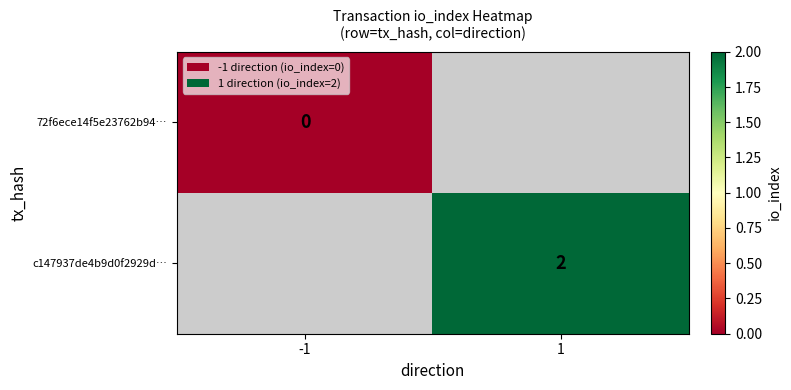

Is the value of c147937de4b9d0f2929d… at 1 greater than the value of 72f6ece14f5e23762b94… at -1?

Yes